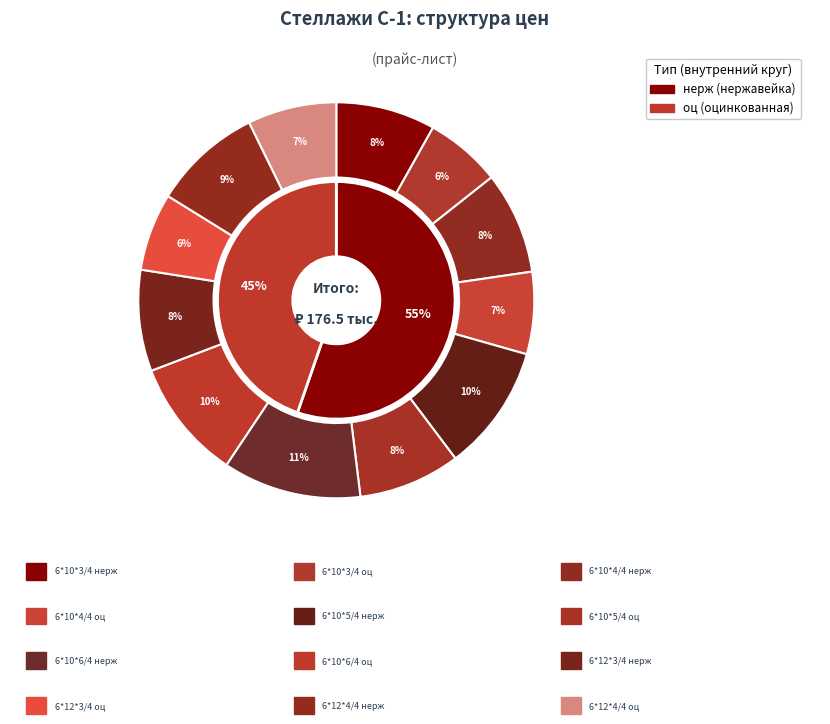

To the nearest percent, what is the combined percentage of 6*12*4/4 нерж and 6*10*3/4 оц?

15%